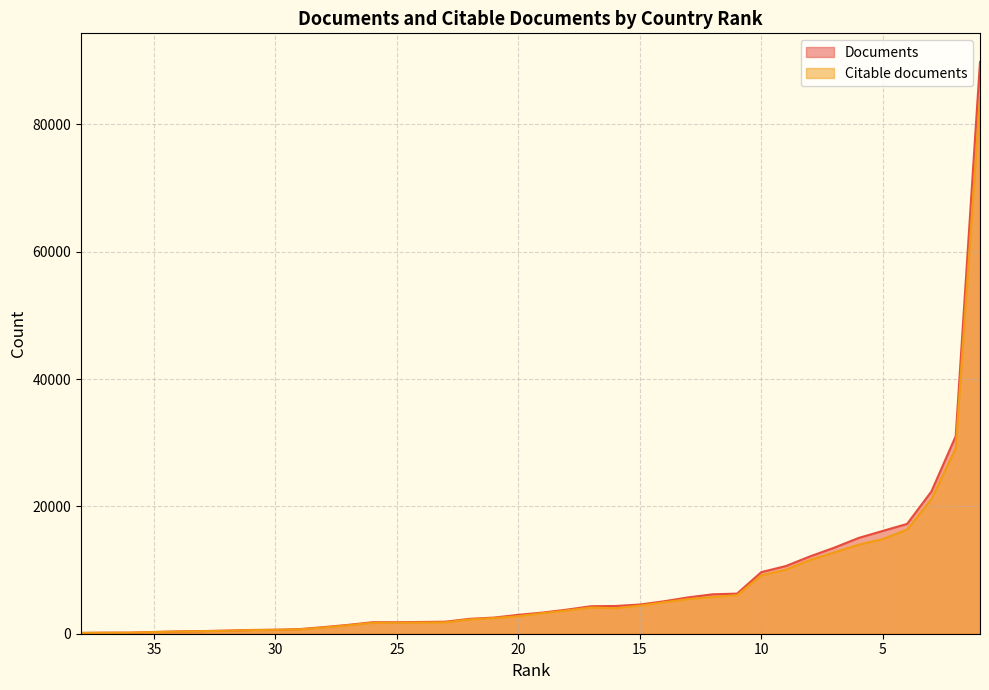

List the series in order of their peak value, highest first.

Documents, Citable documents